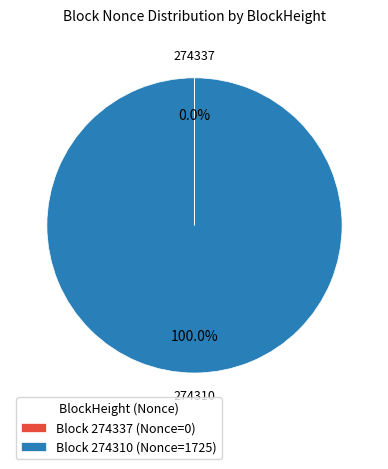

Which slice is the largest?

Block 274310 (Nonce=1725)